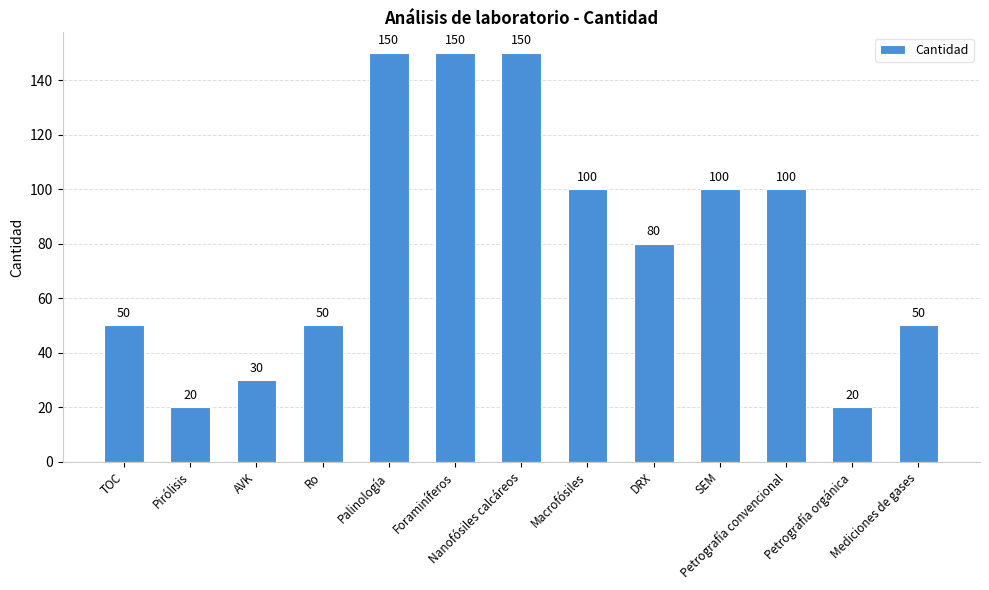

Reading right to left, what are all the values shown in this chart?

Mediciones de gases=50	Petrografía orgánica=20	Petrografía convencional=100	SEM=100	DRX=80	Macrofósiles=100	Nanofósiles calcáreos=150	Foraminíferos=150	Palinología=150	Ro=50	AVK=30	Pirólisis=20	TOC=50